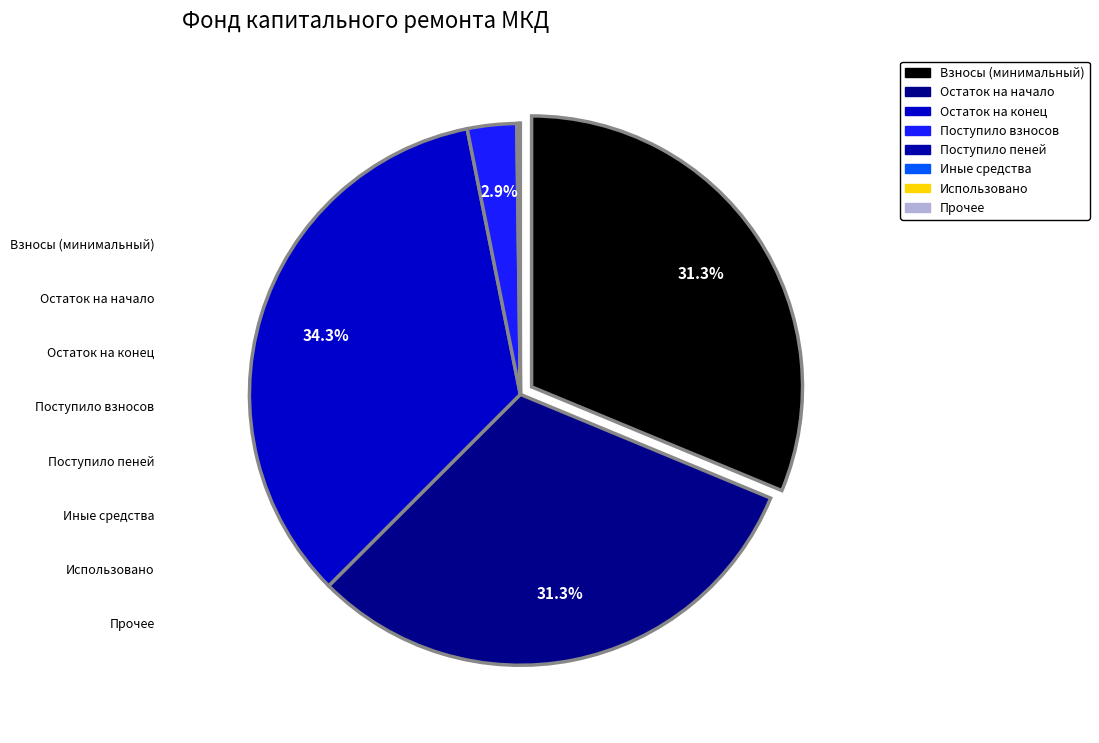

Count the number of slices in the pie.

8